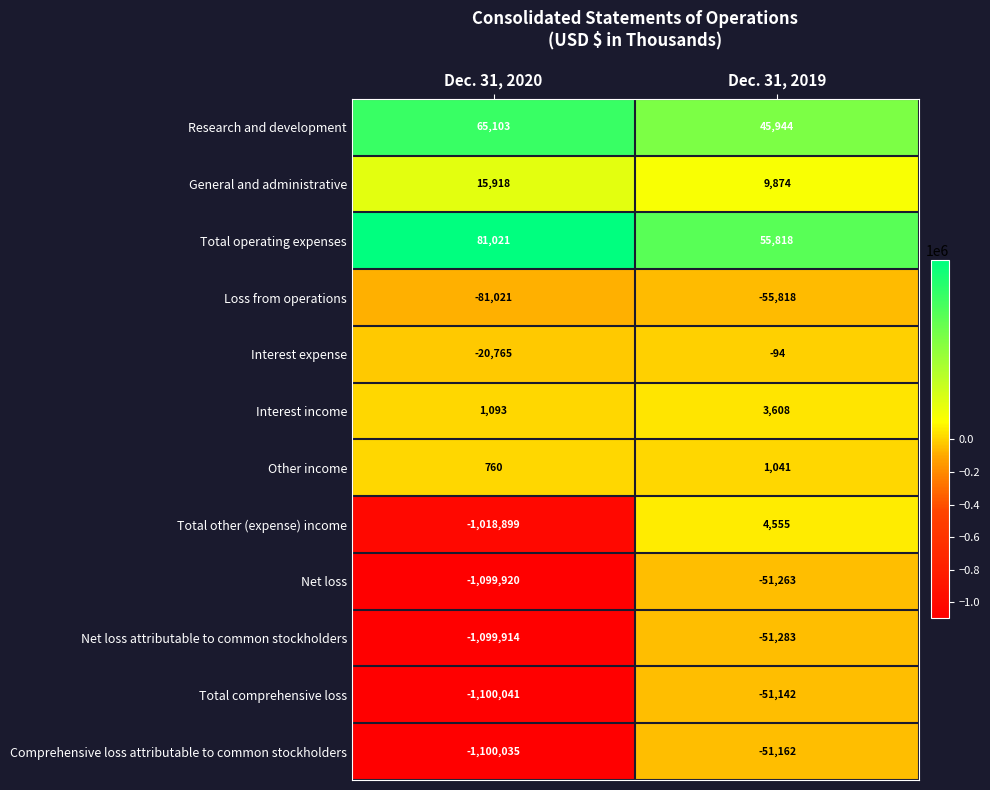

Reading left to right, transcribe all the data shown in this chart.

Research and development: 65103	45944
General and administrative: 15918	9874
Total operating expenses: 81021	55818
Loss from operations: -81021	-55818
Interest expense: -20765	-94
Interest income: 1093	3608
Other income: 760	1041
Total other (expense) income: -1018899	4555
Net loss: -1099920	-51263
Net loss attributable to common stockholders: -1099914	-51283
Total comprehensive loss: -1100041	-51142
Comprehensive loss attributable to common stockholders: -1100035	-51162